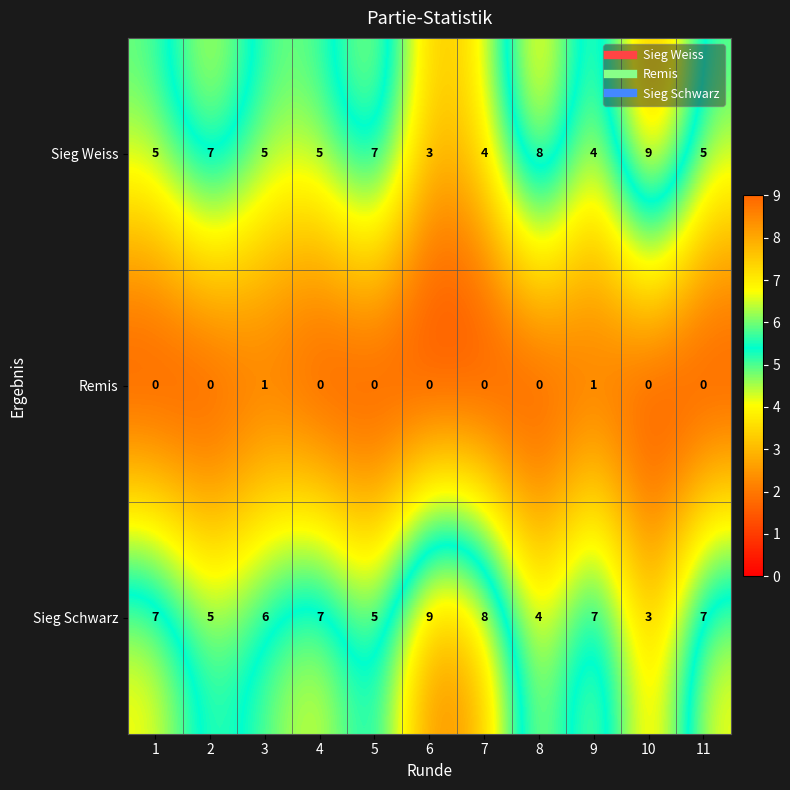

What is the average value of the Sieg Weiss series?

6